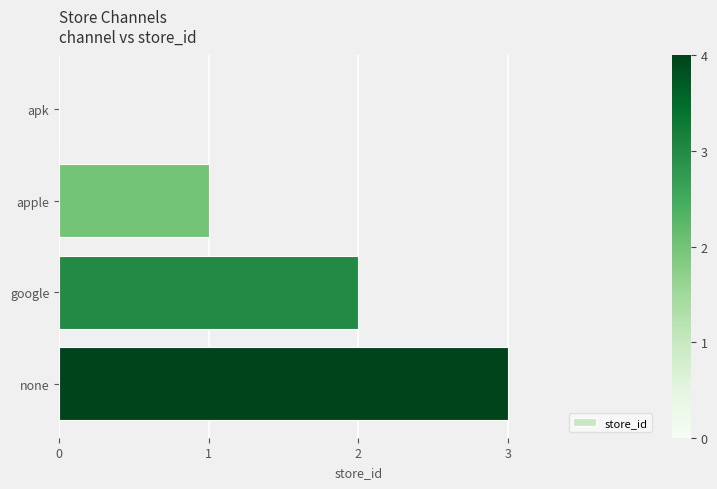

How many categories are shown in the chart?

4